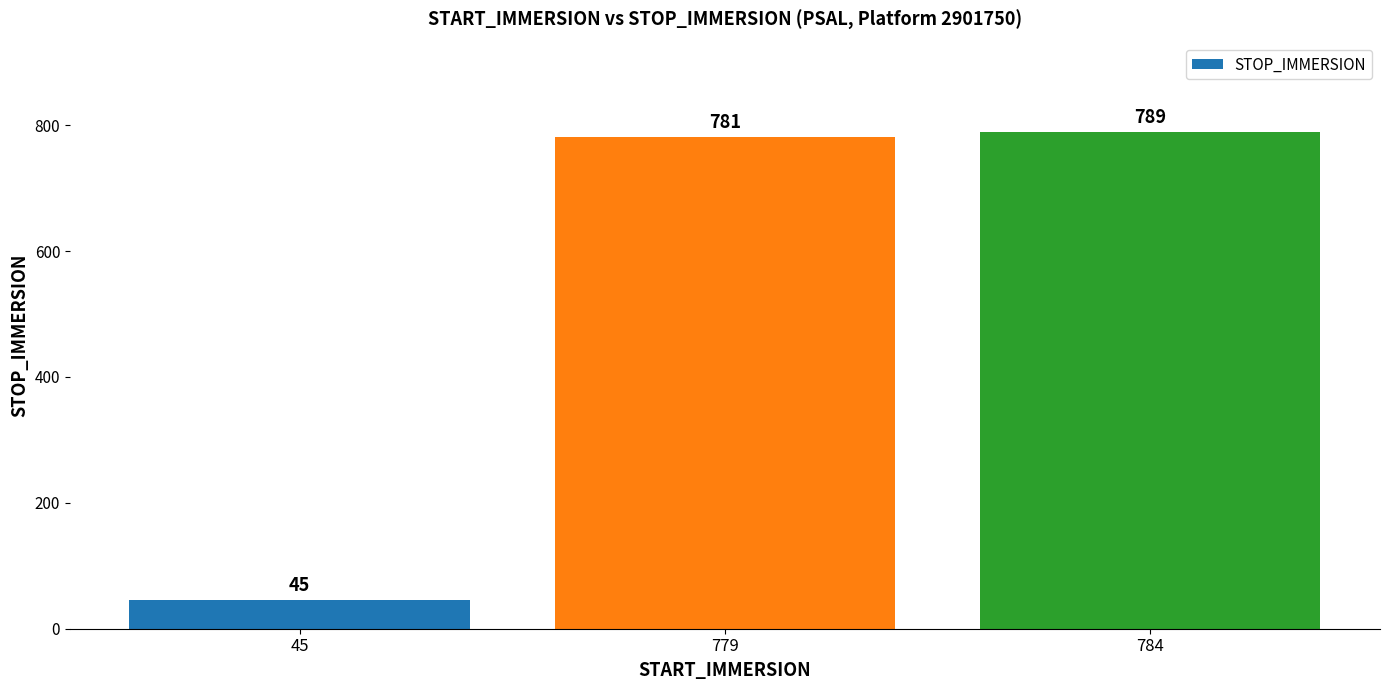

Is it true that the value at 779 is 238?

False